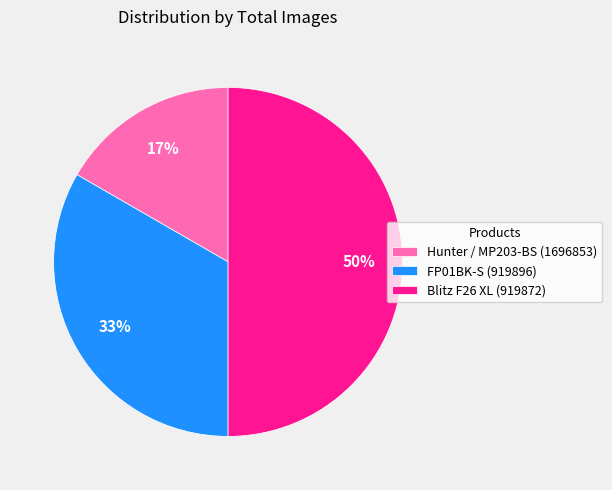

To the nearest percent, what portion does Hunter / MP203-BS (1696853) represent?

17%